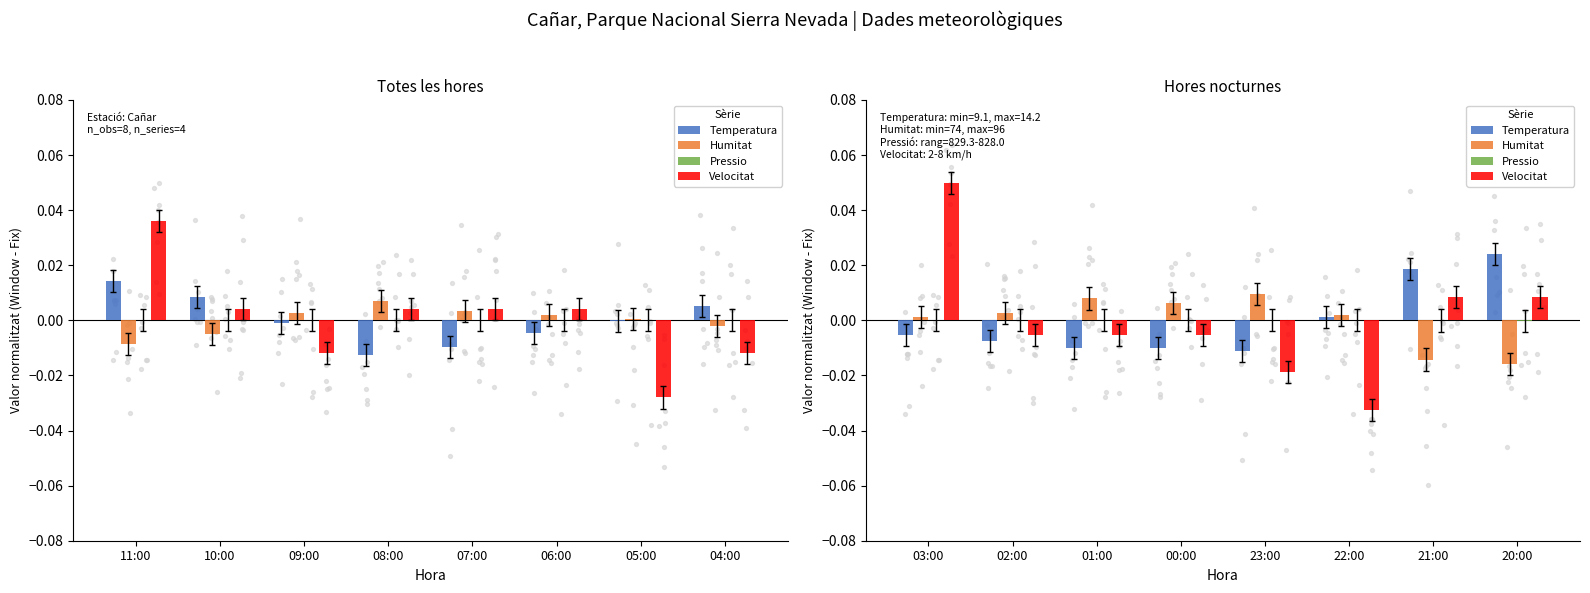

Which series contains the lowest Y value?

Velocitat